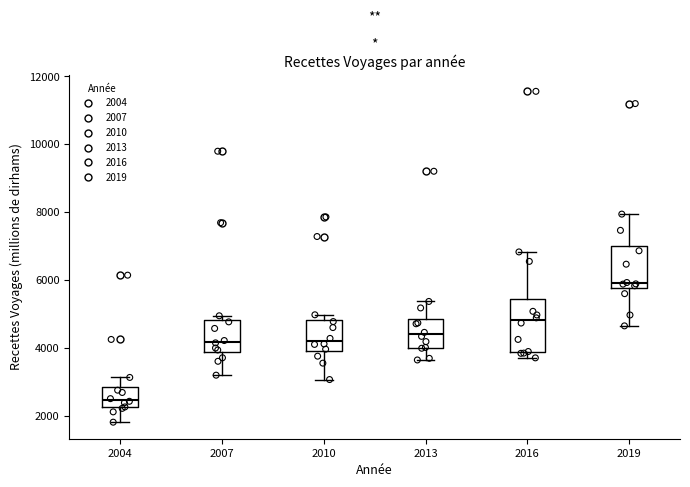

Comparing the boxes themselves (not the whiskers), which one is the tallest?

2016